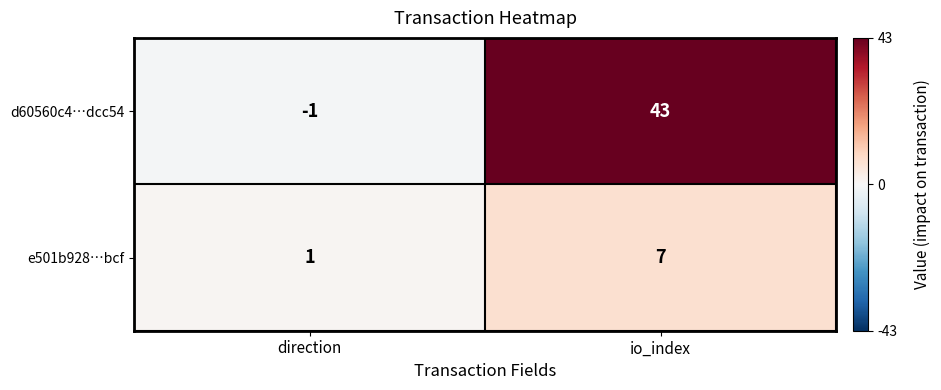

Between direction and io_index, which series saw the biggest shift?

d60560c4…dcc54